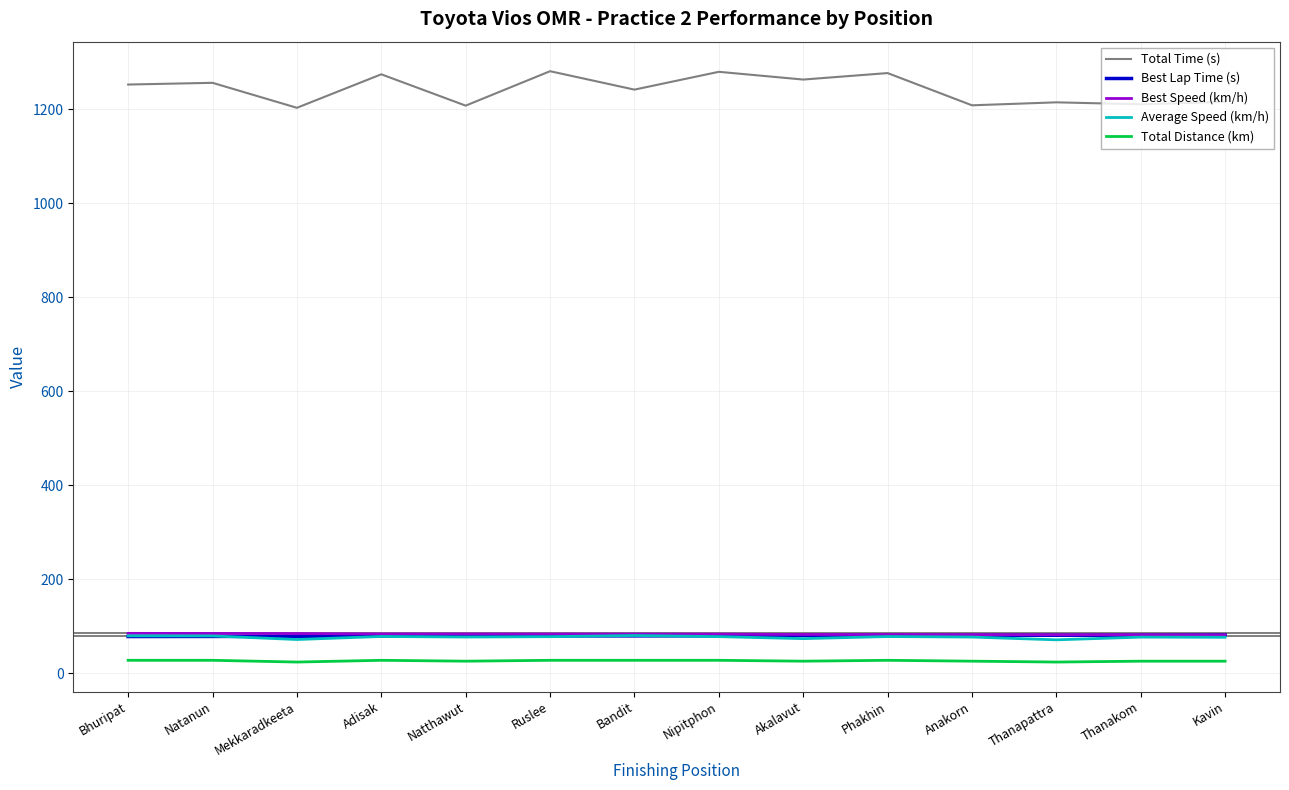

The value of Best Speed (km/h) at Ruslee is 30.1. True or false?

False